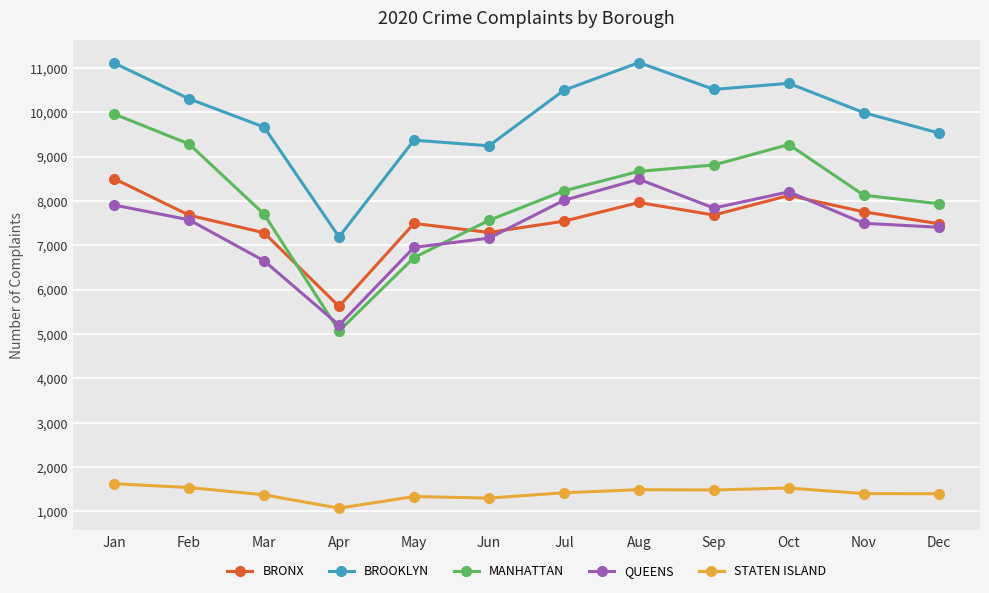

Which series has the largest total across all categories?

BROOKLYN